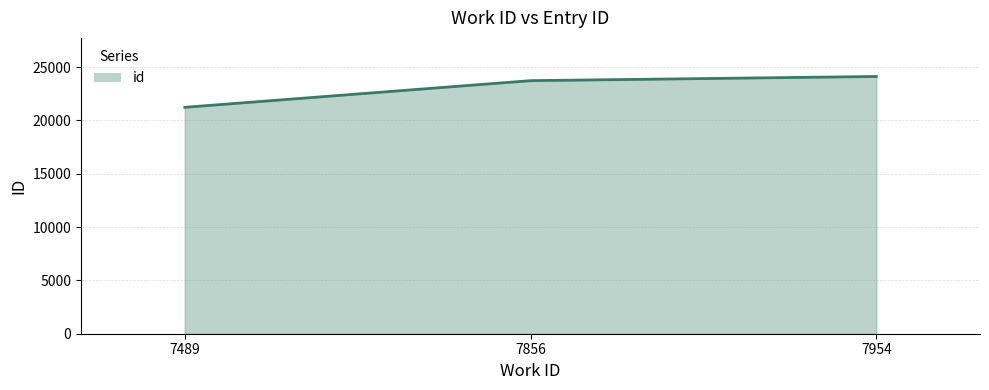

At which label is the value closest to 22678?

7856